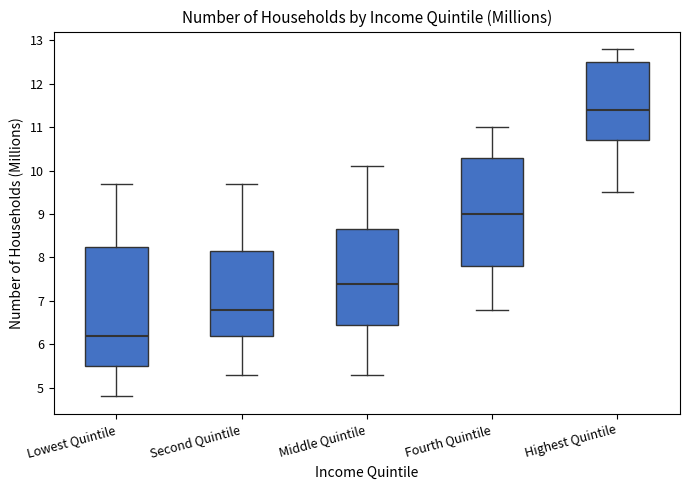

Which box has the lowest median line?

Lowest Quintile